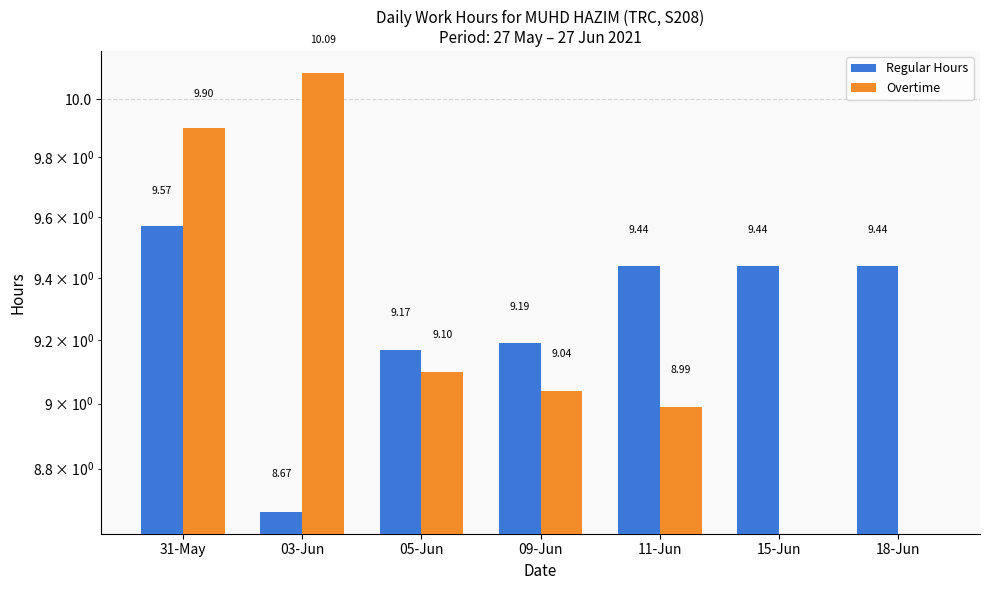

Count the number of data series in this chart.

2